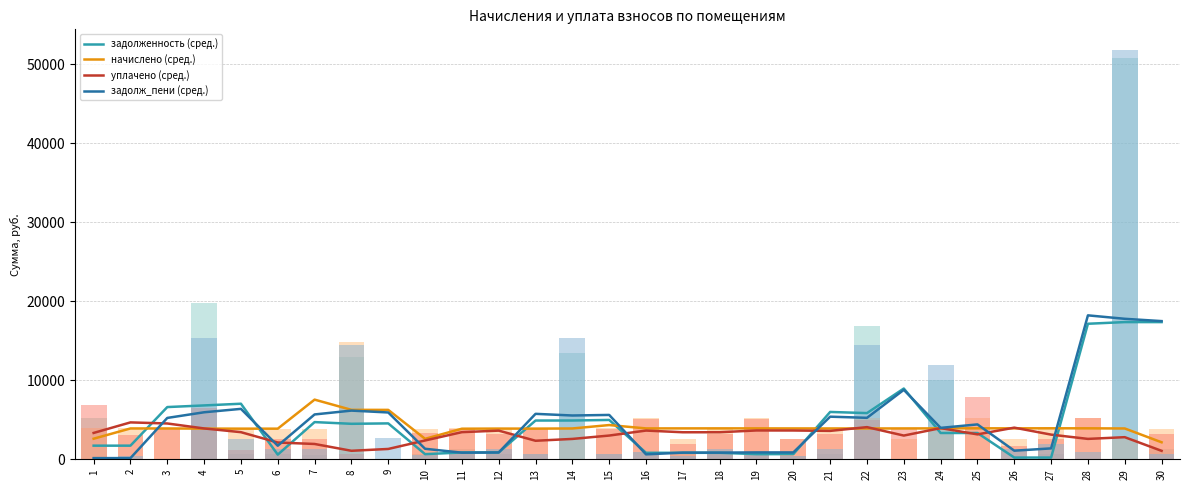

What is the difference between the задолж_пени values at 14 and 21?

14014.1